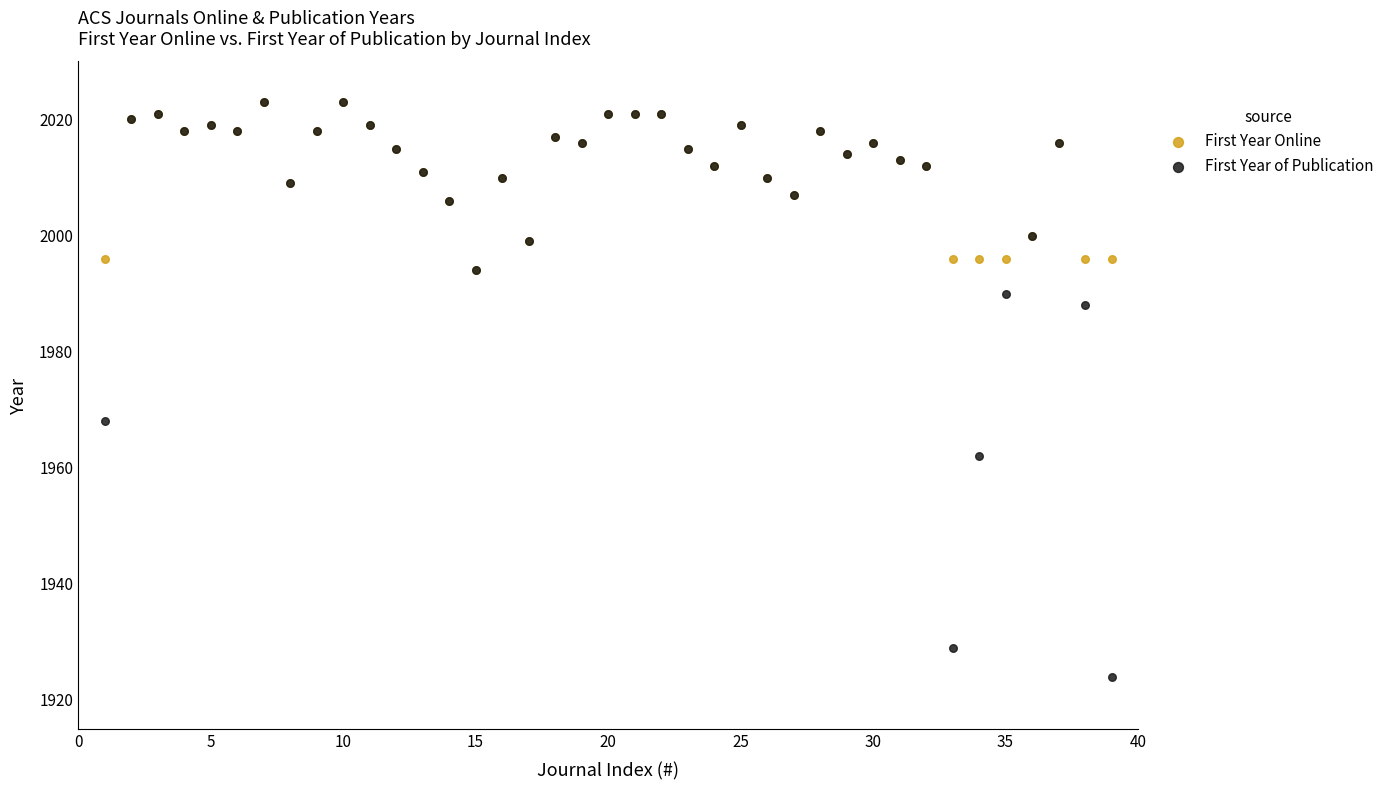

Which series reaches the minimum Y coordinate?

First Year of Publication